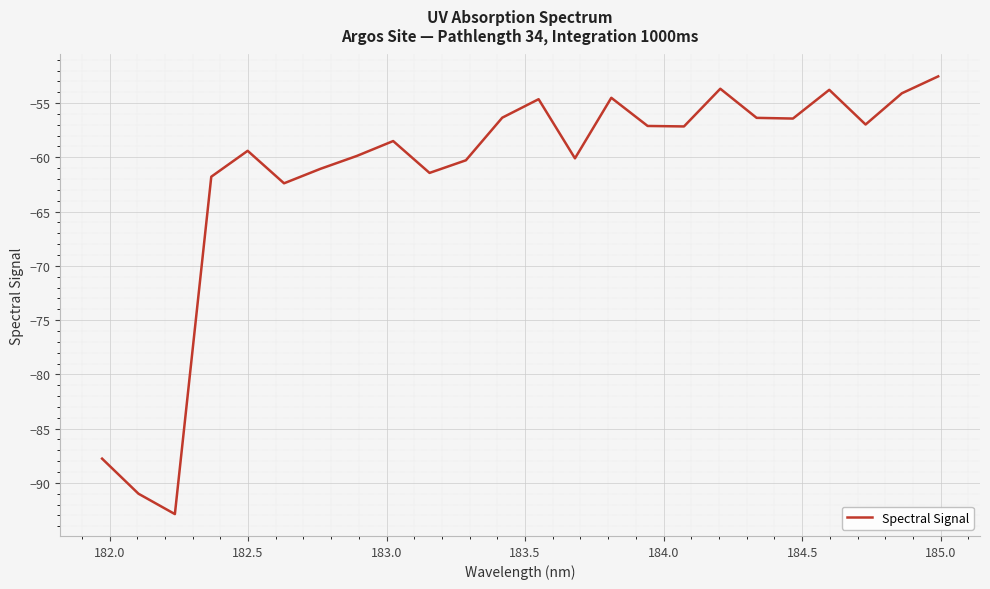

What is the minimum value shown in the chart?

-92.9